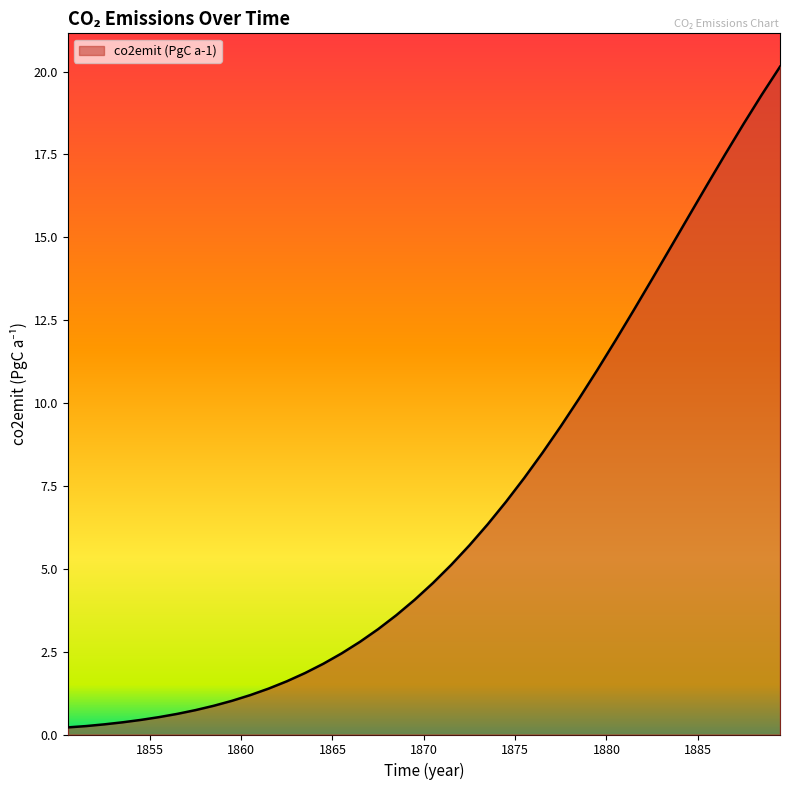

What is the maximum value shown in the chart?

20.1